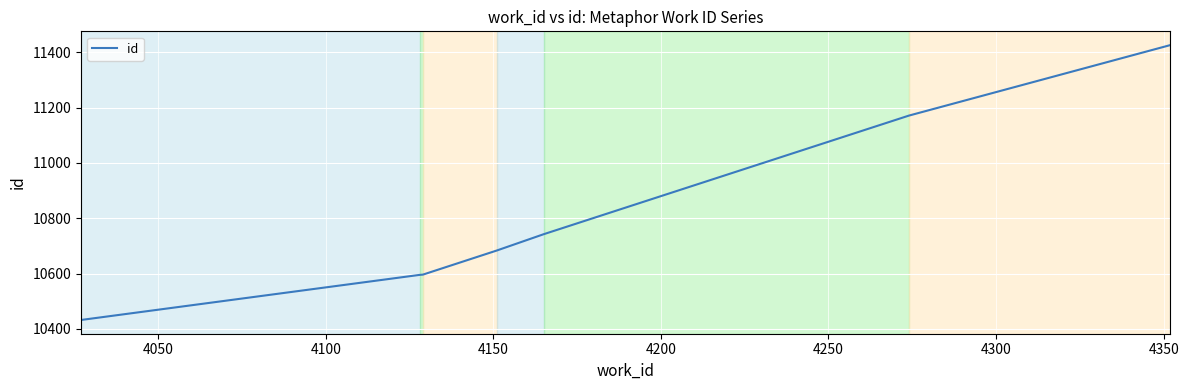

What is the sum of all values?

75645